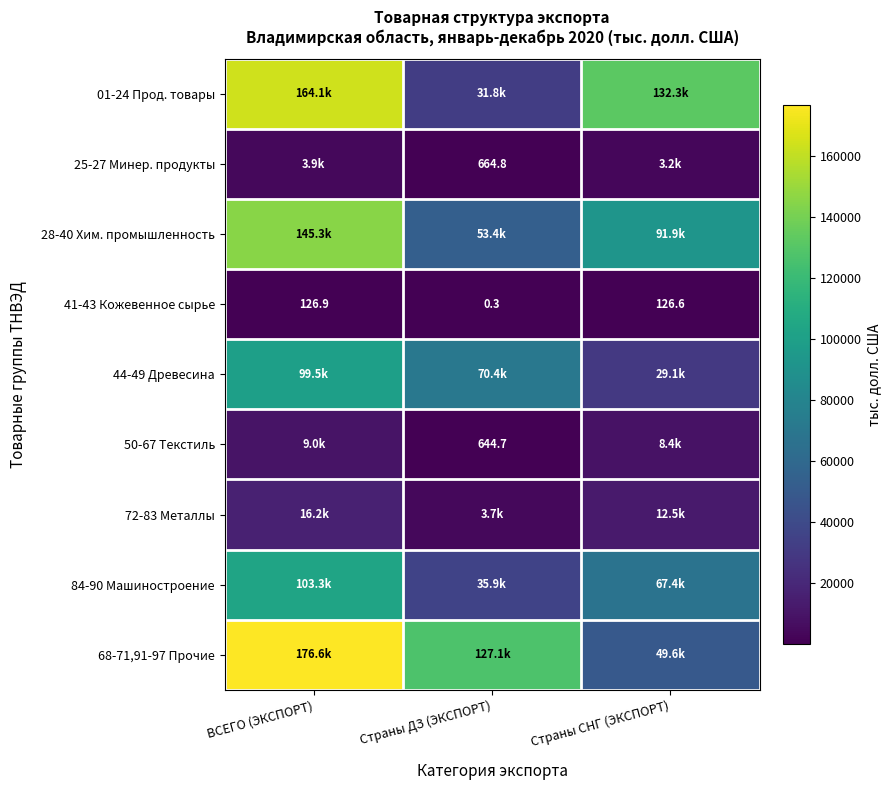

What is the difference between the second highest and minimum values in the 41-43 Кожевенное сырье series?

126.3